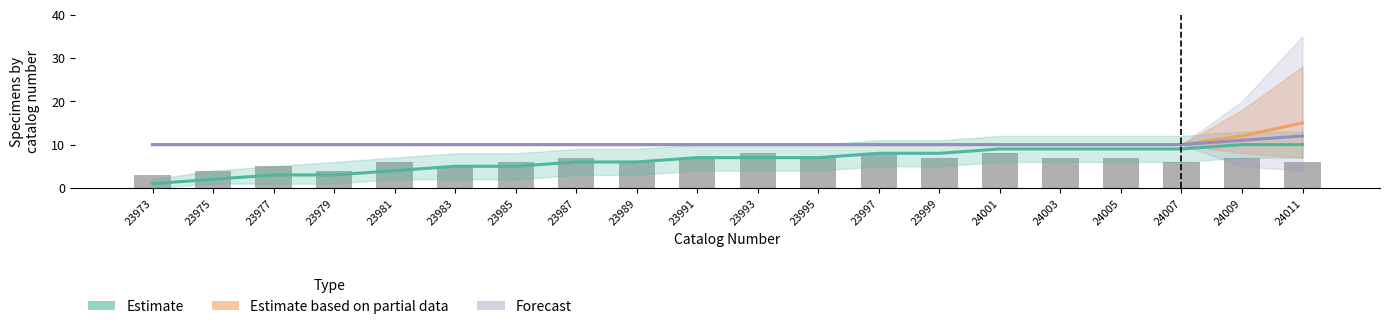

How many Forecast values are between 10 and 11?

19